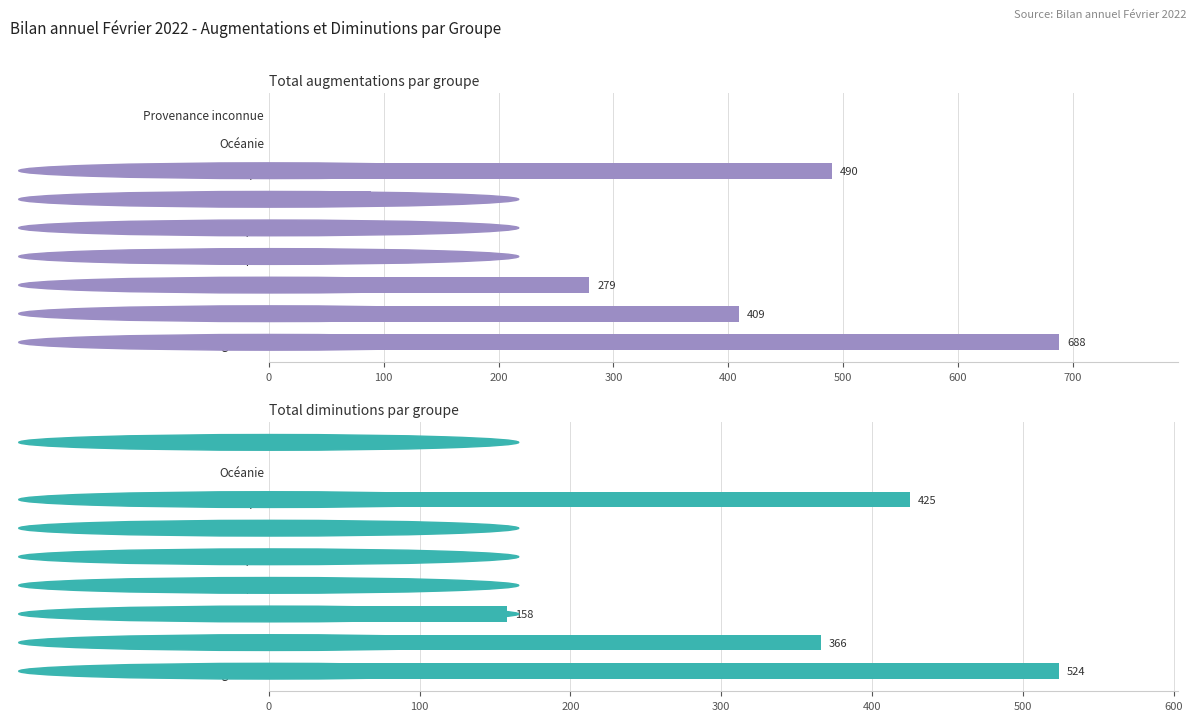

Between UE / AELE and Océanie, which series saw the biggest shift?

Total augmentations